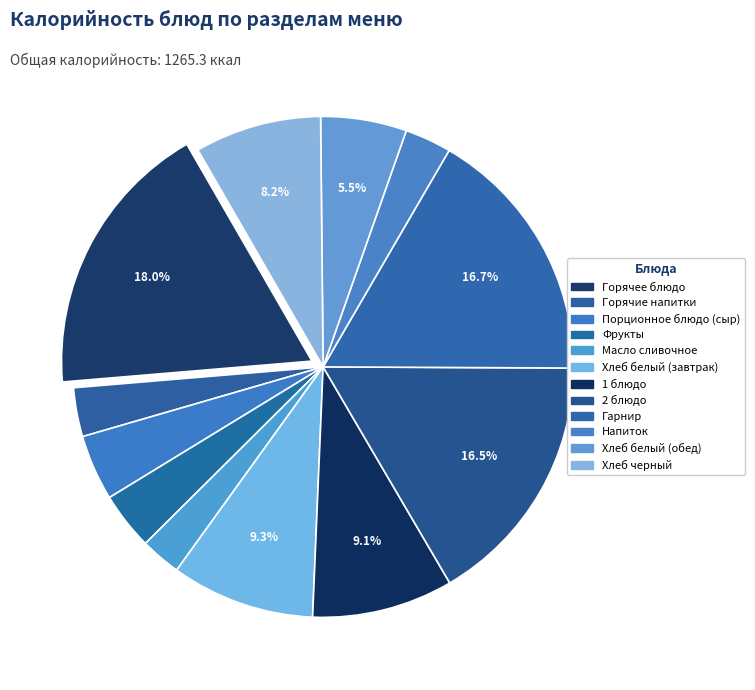

How many segments does this pie chart have?

12